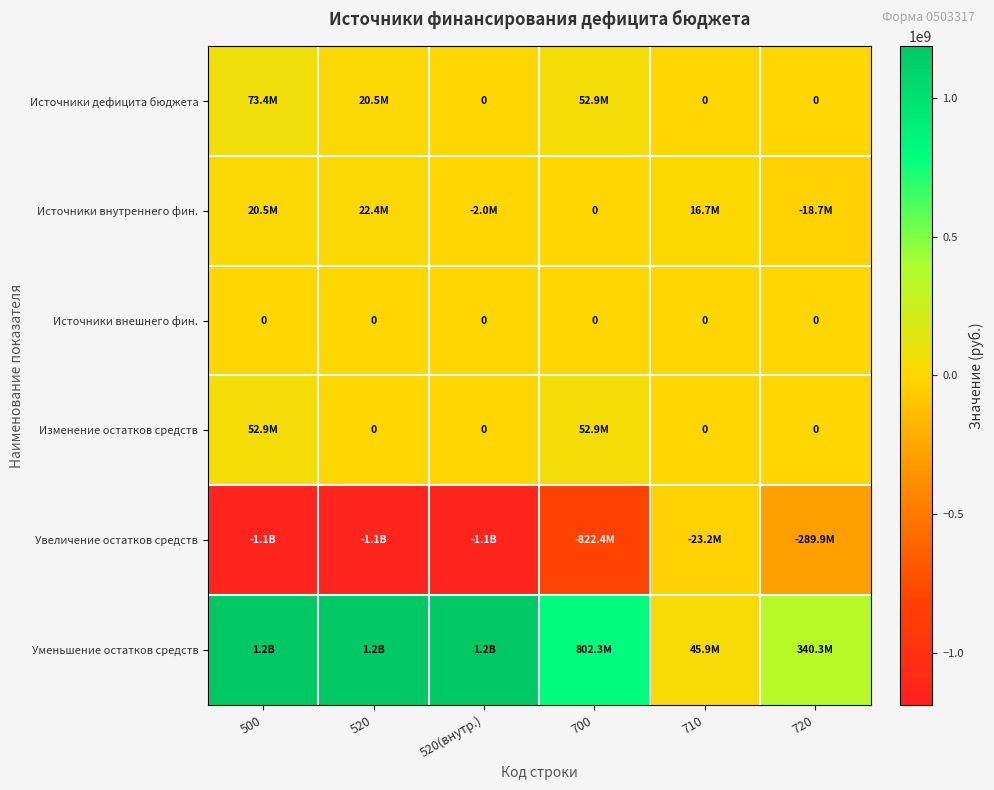

What is the maximum value for Источники внутреннего фин.?

22442326.0